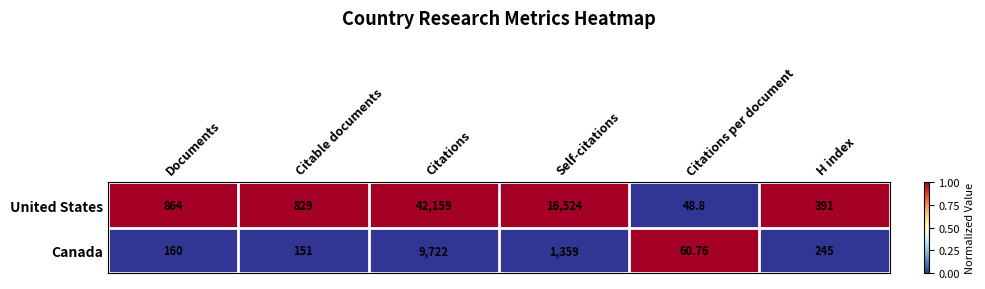

List the series in order of their overall mean, lowest first.

Canada, United States